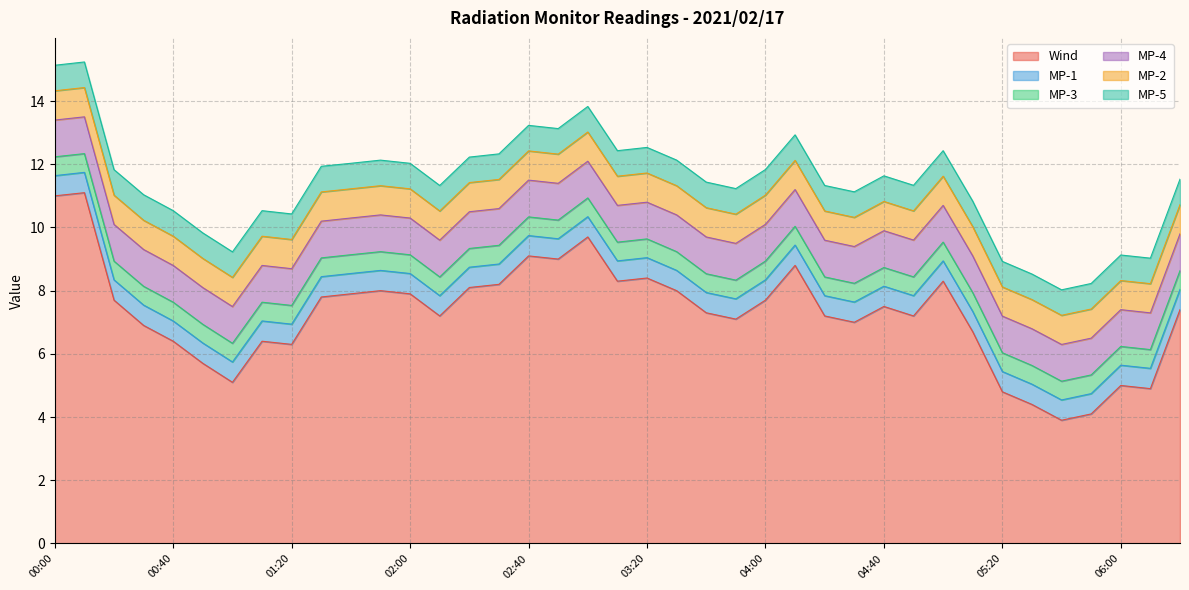

Reading left to right, what are all the values shown in this chart?

MP-1: 00:00=0.6	00:10=0.6	00:20=0.6	00:30=0.6	00:40=0.6	00:50=0.6	01:00=0.6	01:10=0.6	01:20=0.6	01:30=0.6	01:40=0.6	01:50=0.6	02:00=0.6	02:10=0.6	02:20=0.6	02:30=0.6	02:40=0.6	02:50=0.6	03:00=0.6	03:10=0.6	03:20=0.6	03:30=0.6	03:40=0.6	03:50=0.6	04:00=0.6	04:10=0.6	04:20=0.6	04:30=0.6	04:40=0.6	04:50=0.6	05:00=0.6	05:10=0.6	05:20=0.6	05:30=0.6	05:40=0.6	05:50=0.6	06:00=0.6	06:10=0.6	06:20=0.6
MP-2: 00:00=0.9	00:10=0.9	00:20=0.9	00:30=0.9	00:40=0.9	00:50=0.9	01:00=0.9	01:10=0.9	01:20=0.9	01:30=0.9	01:40=0.9	01:50=0.9	02:00=0.9	02:10=0.9	02:20=0.9	02:30=0.9	02:40=0.9	02:50=0.9	03:00=0.9	03:10=0.9	03:20=0.9	03:30=0.9	03:40=0.9	03:50=0.9	04:00=0.9	04:10=0.9	04:20=0.9	04:30=0.9	04:40=0.9	04:50=0.9	05:00=0.9	05:10=0.9	05:20=0.9	05:30=0.9	05:40=0.9	05:50=0.9	06:00=0.9	06:10=0.9	06:20=0.9
MP-3: 00:00=0.6	00:10=0.6	00:20=0.6	00:30=0.6	00:40=0.6	00:50=0.6	01:00=0.6	01:10=0.6	01:20=0.6	01:30=0.6	01:40=0.6	01:50=0.6	02:00=0.6	02:10=0.6	02:20=0.6	02:30=0.6	02:40=0.6	02:50=0.6	03:00=0.6	03:10=0.6	03:20=0.6	03:30=0.6	03:40=0.6	03:50=0.6	04:00=0.6	04:10=0.6	04:20=0.6	04:30=0.6	04:40=0.6	04:50=0.6	05:00=0.6	05:10=0.6	05:20=0.6	05:30=0.6	05:40=0.6	05:50=0.6	06:00=0.6	06:10=0.6	06:20=0.6
MP-4: 00:00=1.2	00:10=1.2	00:20=1.2	00:30=1.2	00:40=1.2	00:50=1.2	01:00=1.2	01:10=1.2	01:20=1.2	01:30=1.2	01:40=1.2	01:50=1.2	02:00=1.2	02:10=1.2	02:20=1.2	02:30=1.2	02:40=1.2	02:50=1.2	03:00=1.2	03:10=1.2	03:20=1.2	03:30=1.2	03:40=1.2	03:50=1.2	04:00=1.2	04:10=1.2	04:20=1.2	04:30=1.2	04:40=1.2	04:50=1.2	05:00=1.2	05:10=1.2	05:20=1.2	05:30=1.2	05:40=1.2	05:50=1.2	06:00=1.2	06:10=1.2	06:20=1.2
MP-5: 00:00=0.8	00:10=0.8	00:20=0.8	00:30=0.8	00:40=0.8	00:50=0.8	01:00=0.8	01:10=0.8	01:20=0.8	01:30=0.8	01:40=0.8	01:50=0.8	02:00=0.8	02:10=0.8	02:20=0.8	02:30=0.8	02:40=0.8	02:50=0.8	03:00=0.8	03:10=0.8	03:20=0.8	03:30=0.8	03:40=0.8	03:50=0.8	04:00=0.8	04:10=0.8	04:20=0.8	04:30=0.8	04:40=0.8	04:50=0.8	05:00=0.8	05:10=0.8	05:20=0.8	05:30=0.8	05:40=0.8	05:50=0.8	06:00=0.8	06:10=0.8	06:20=0.8
Wind: 00:00=11.0	00:10=11.1	00:20=7.7	00:30=6.9	00:40=6.4	00:50=5.7	01:00=5.1	01:10=6.4	01:20=6.3	01:30=7.8	01:40=7.9	01:50=8.0	02:00=7.9	02:10=7.2	02:20=8.1	02:30=8.2	02:40=9.1	02:50=9.0	03:00=9.7	03:10=8.3	03:20=8.4	03:30=8.0	03:40=7.3	03:50=7.1	04:00=7.7	04:10=8.8	04:20=7.2	04:30=7.0	04:40=7.5	04:50=7.2	05:00=8.3	05:10=6.7	05:20=4.8	05:30=4.4	05:40=3.9	05:50=4.1	06:00=5.0	06:10=4.9	06:20=7.4